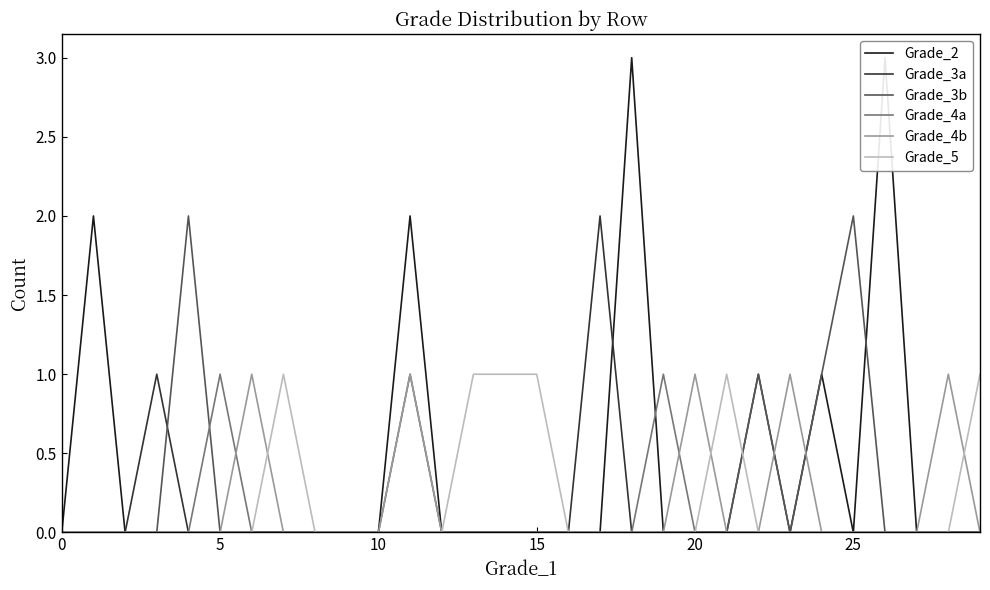

At which category does Grade_3b reach its first local valley?

23